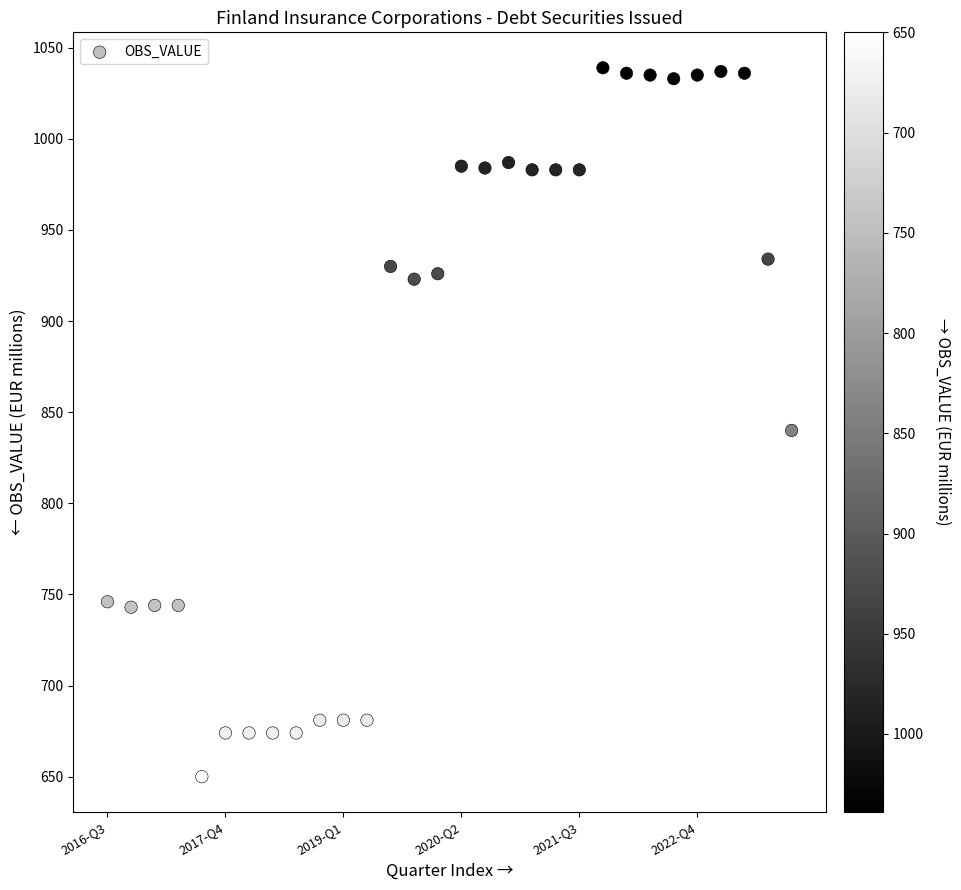

What is the range of Y values (max minus min)?

389